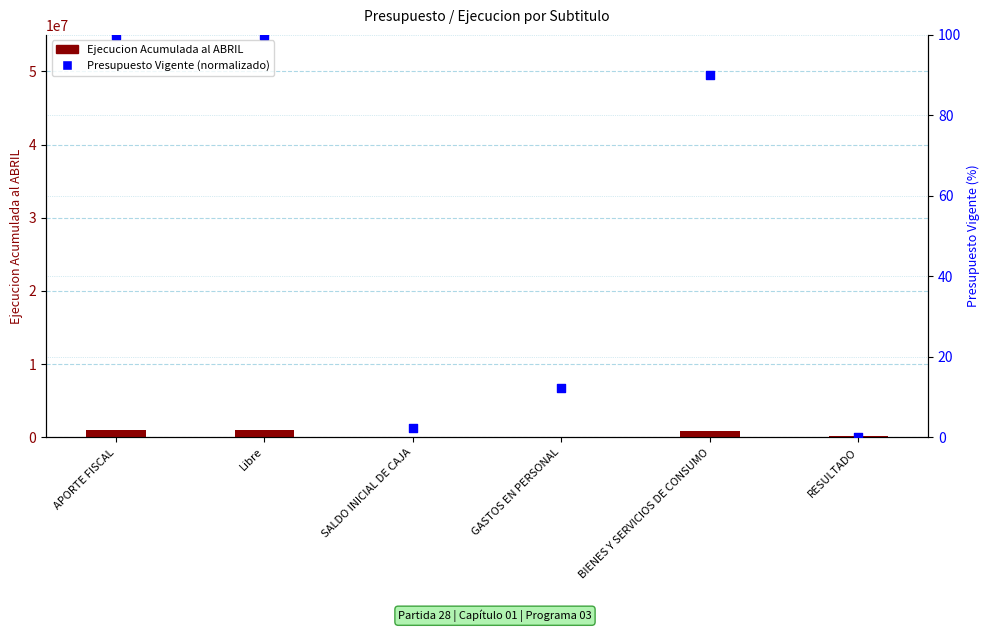

At how many categories does at least one series exceed 281453?

3